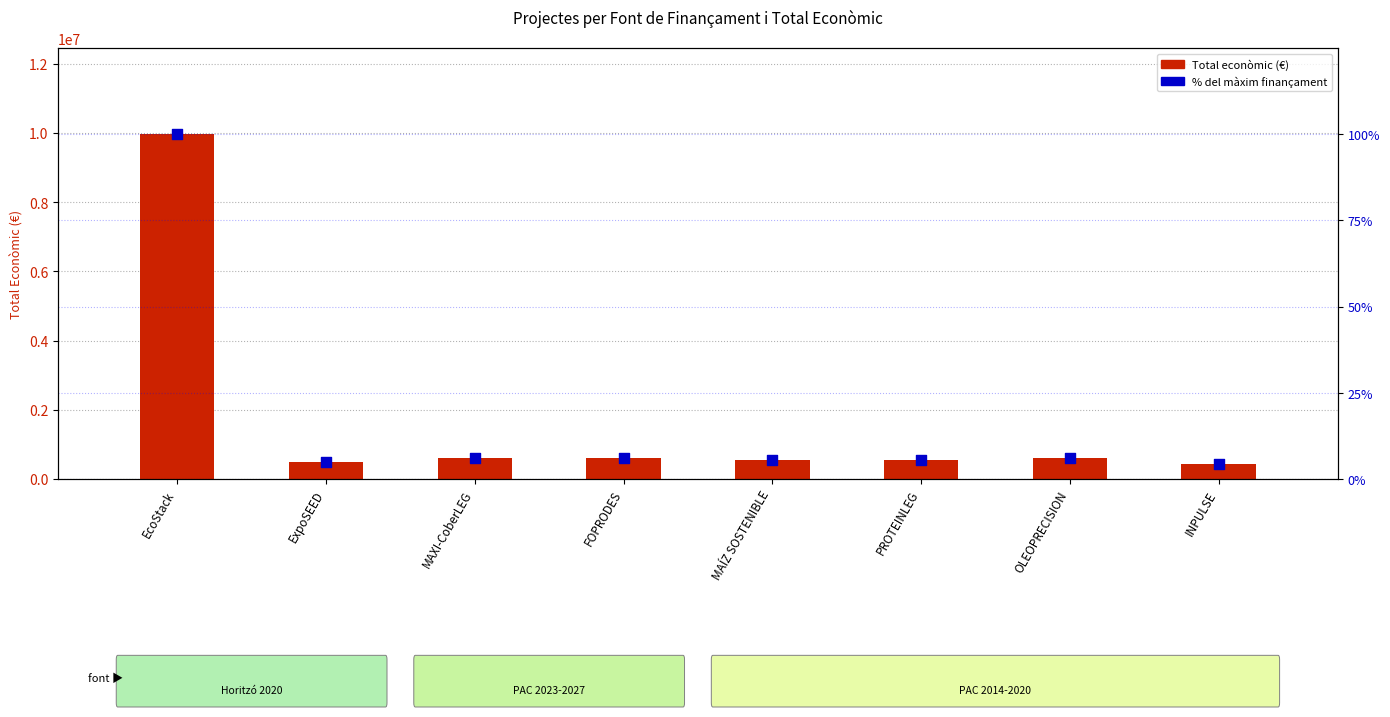

Which series contains the highest Y value?

Total económico